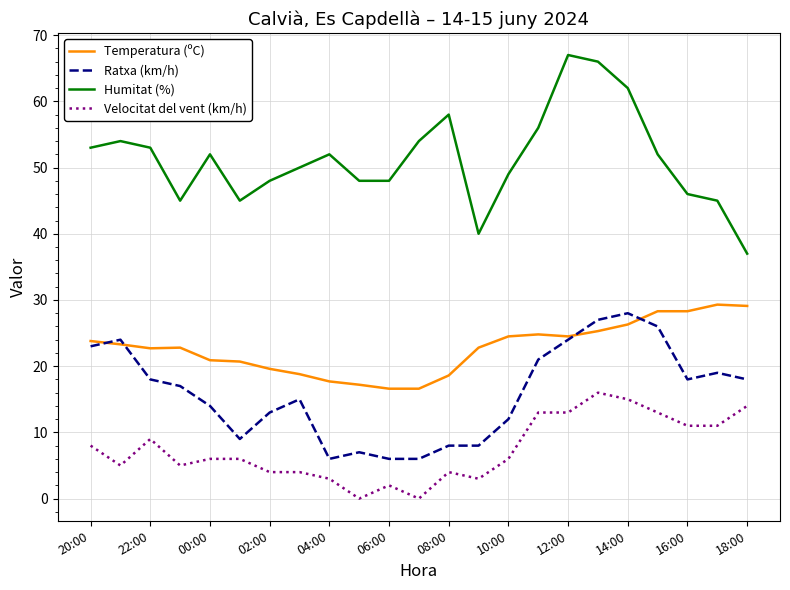

List the series in order of their peak value, highest first.

Humitat (%), Temperatura (ºC), Ratxa (km/h), Velocitat del vent (km/h)